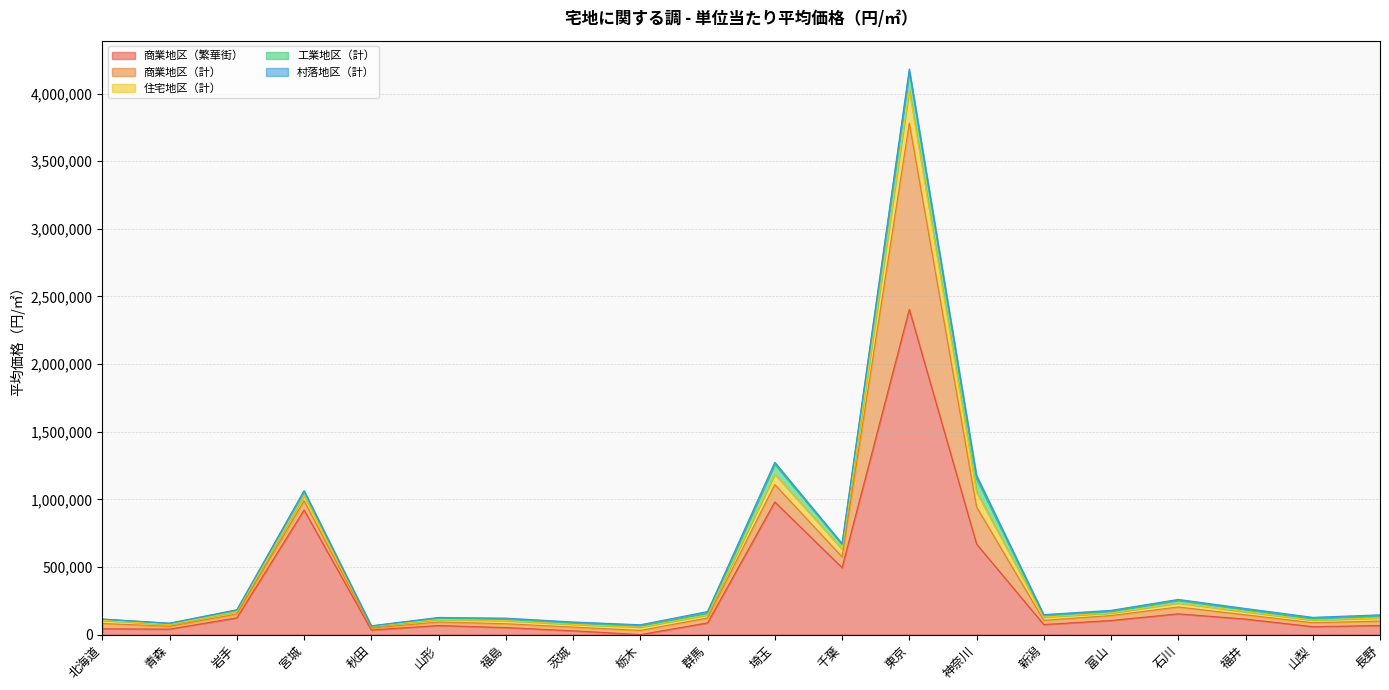

True or false: 村落地区（計） has more than 0 points higher than both neighbors.

True